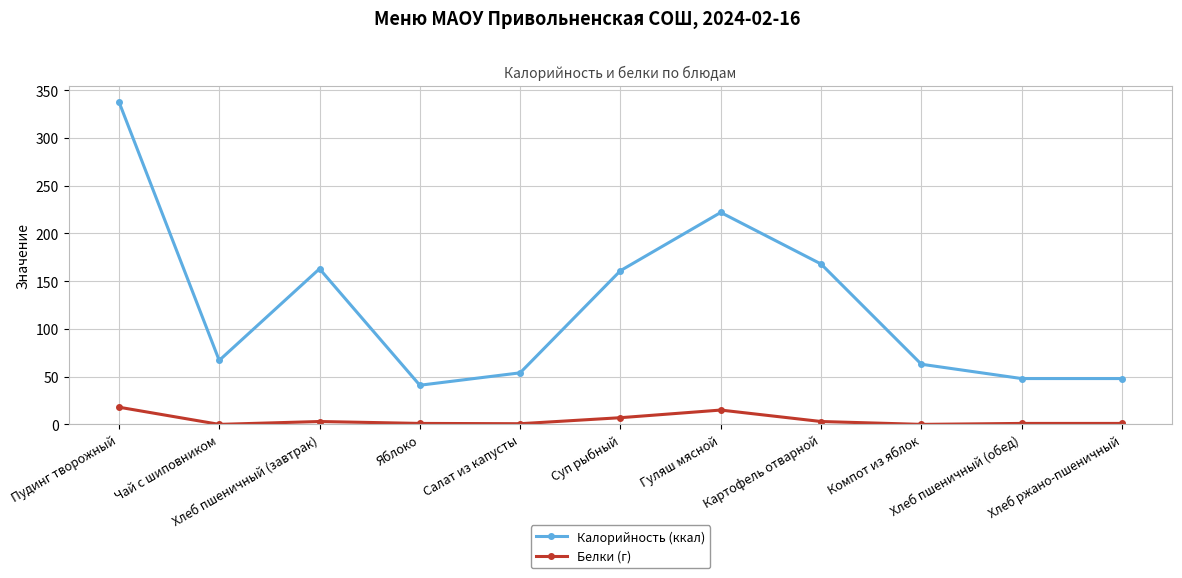

At which label does Калорийность (ккал) first exceed 67?

Пудинг творожный